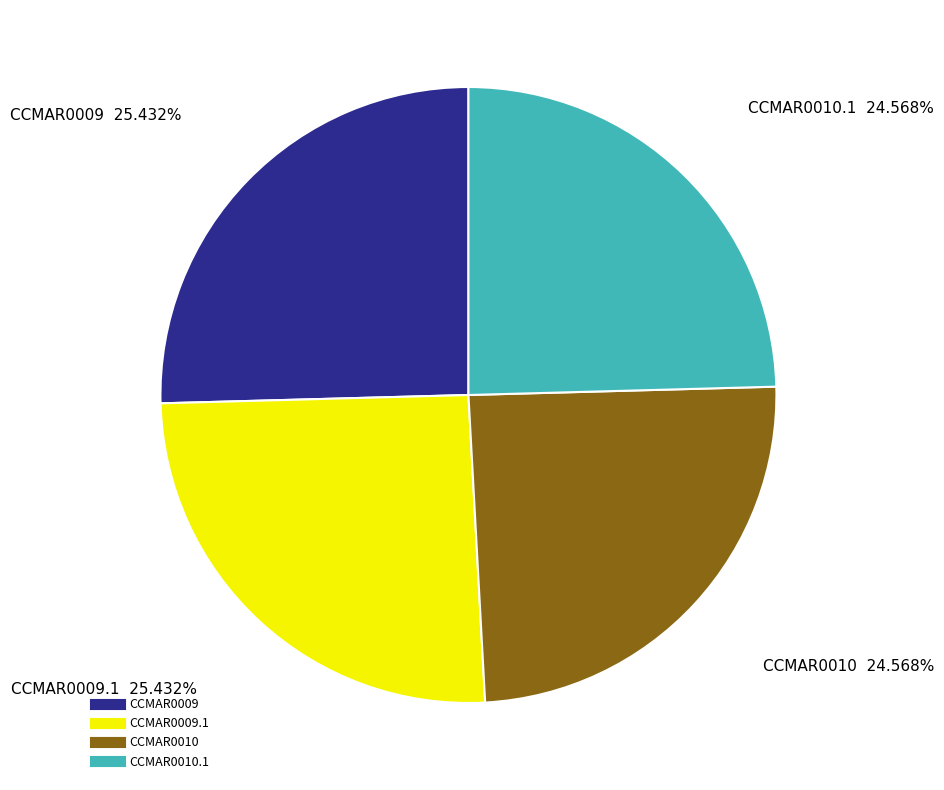

Is there a majority slice in this chart?

No